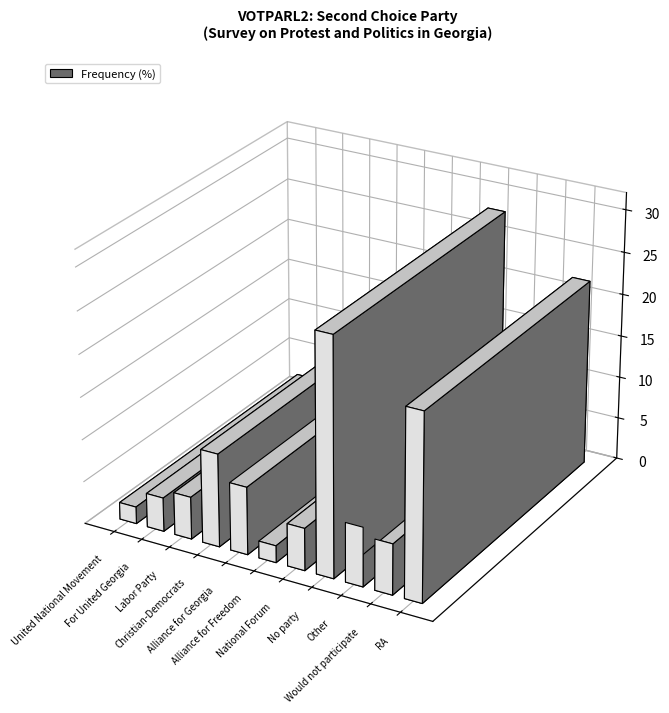

The value at No party is 28. True or false?

True